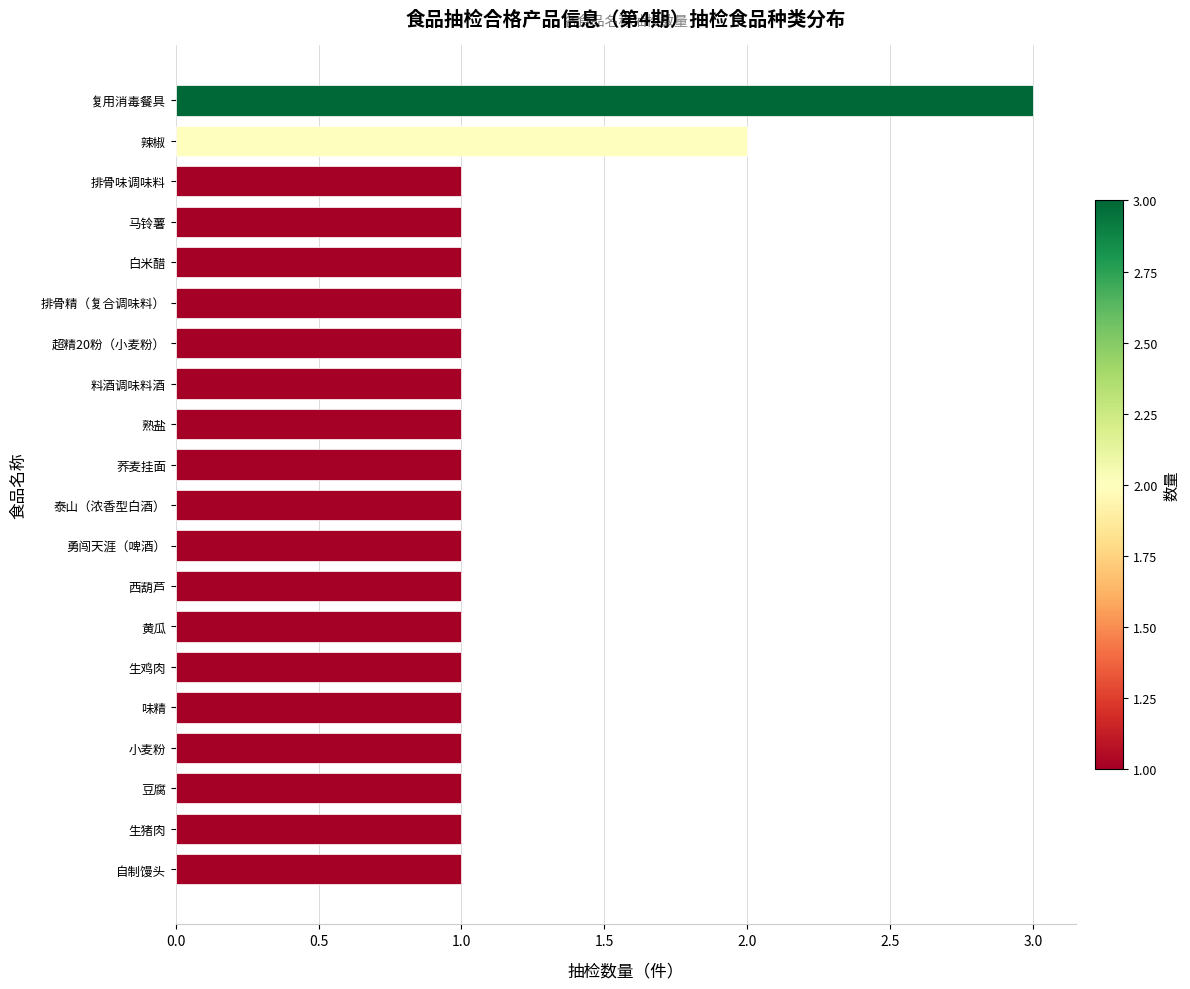

What is the sum of all values?

23